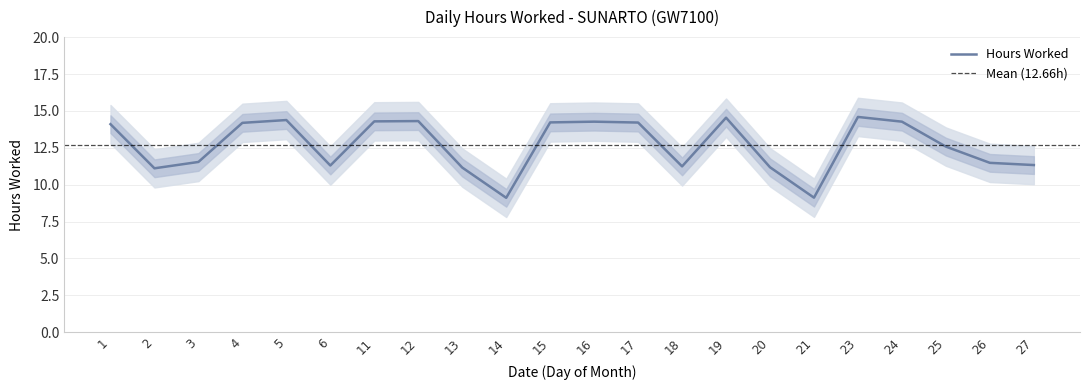

What is the sum of the values at 12 and 25?

26.9